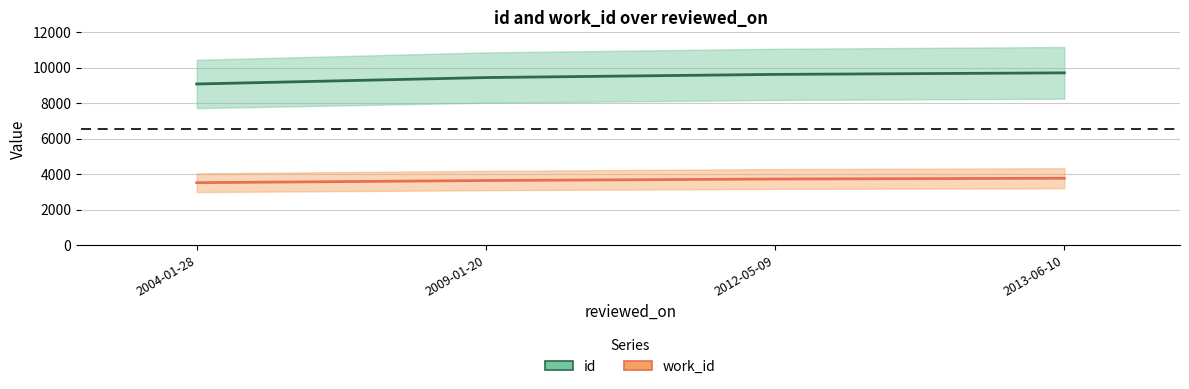

Reading left to right, list all the values displayed in this chart.

id: 2004-01-28=9075	2009-01-20=9437	2012-05-09=9615	2013-06-10=9702
work_id: 2004-01-28=3514	2009-01-20=3636	2012-05-09=3721	2013-06-10=3764